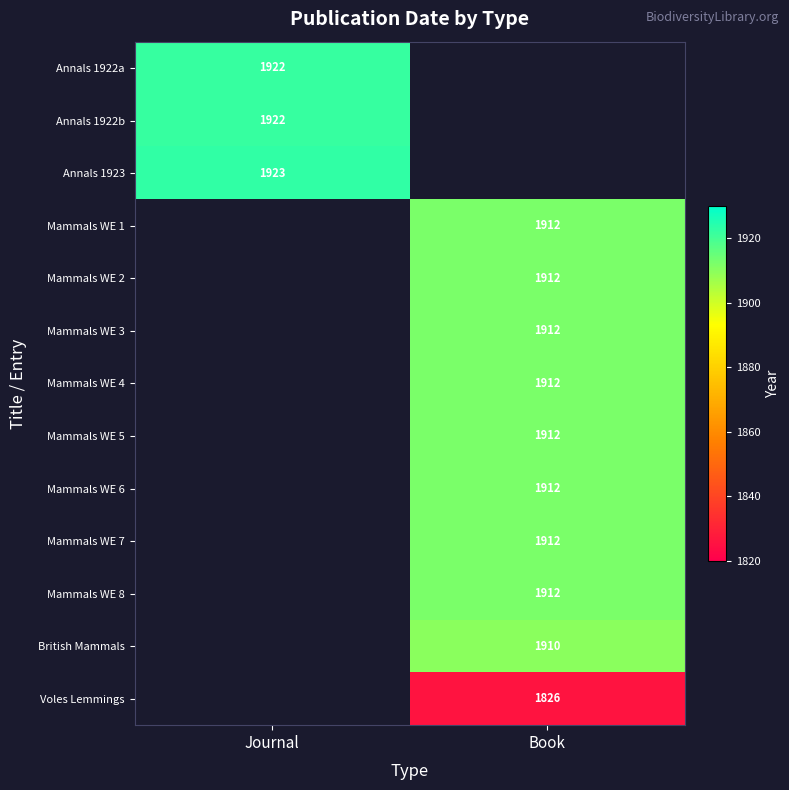

The value of Mammals WE 6 at Book is 1912. True or false?

True